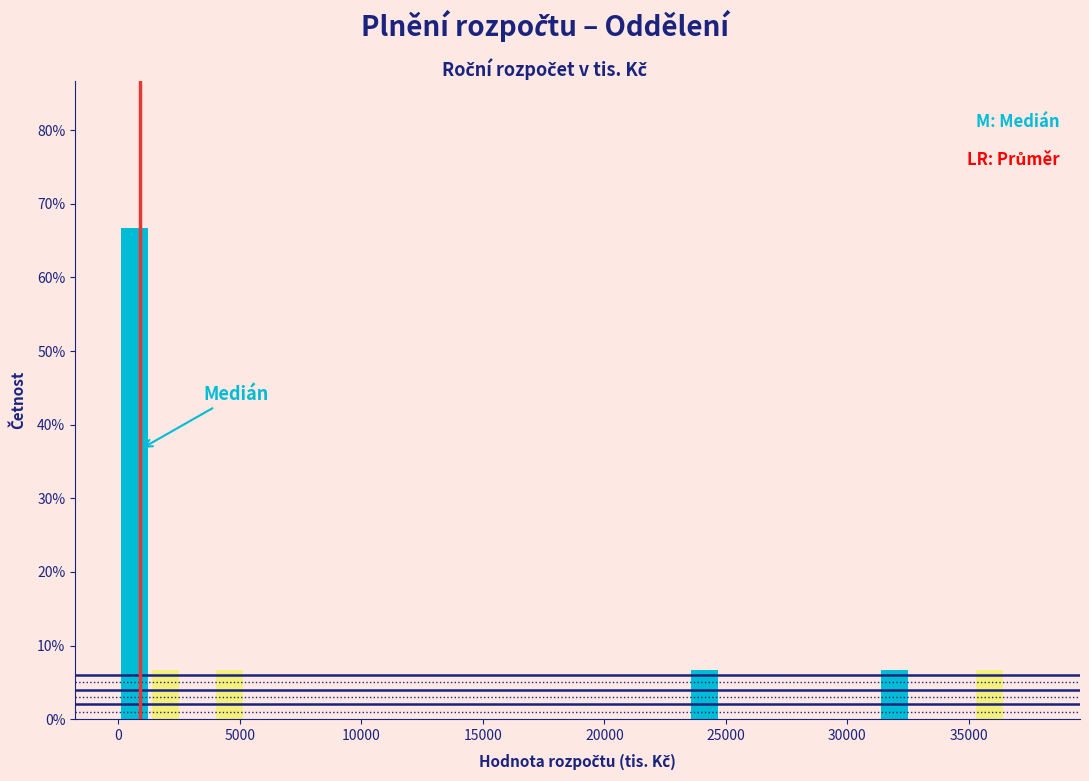

Read against the x-axis, roughly where is the centre of the tallest bar?

500